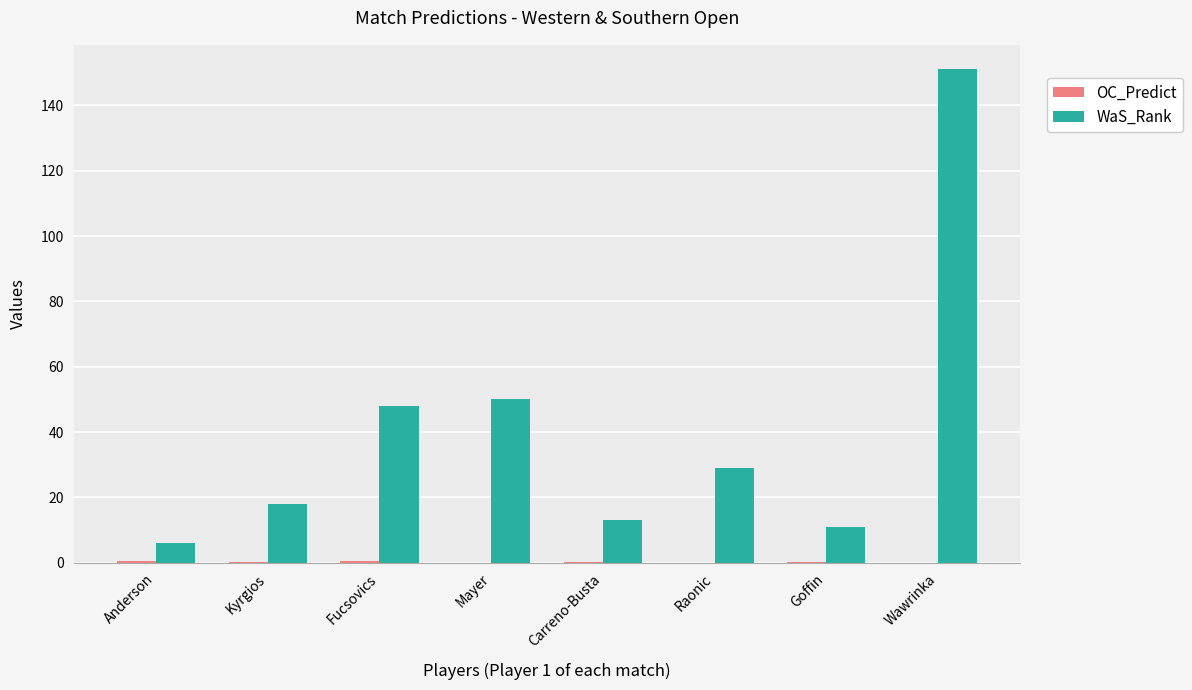

Does the chart contain stacked bars?

No